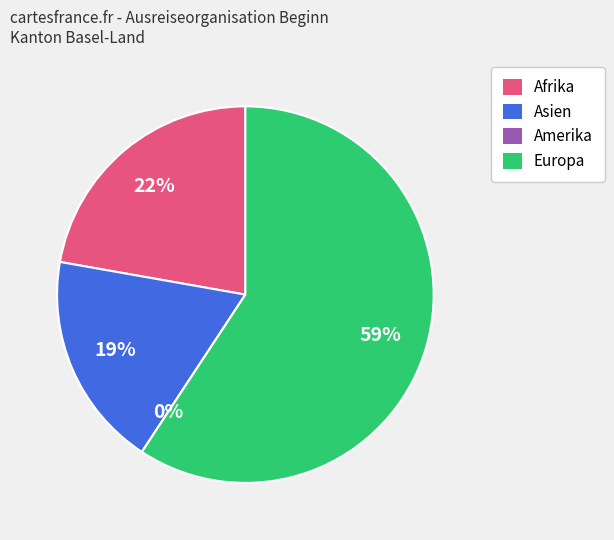

Does any single category account for the majority?

Yes